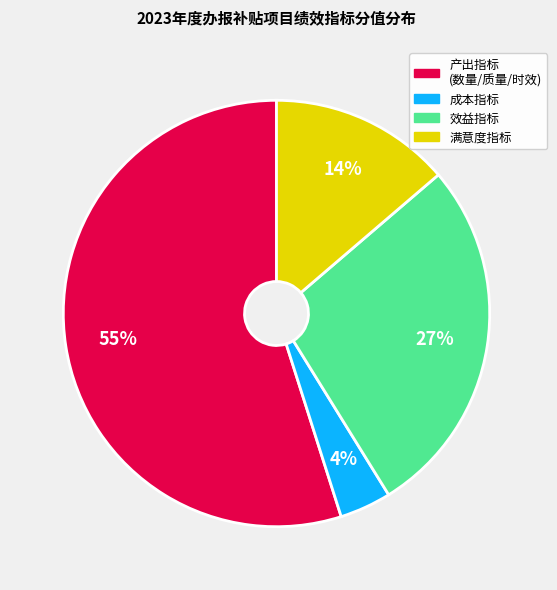

Count the number of slices in the pie.

4